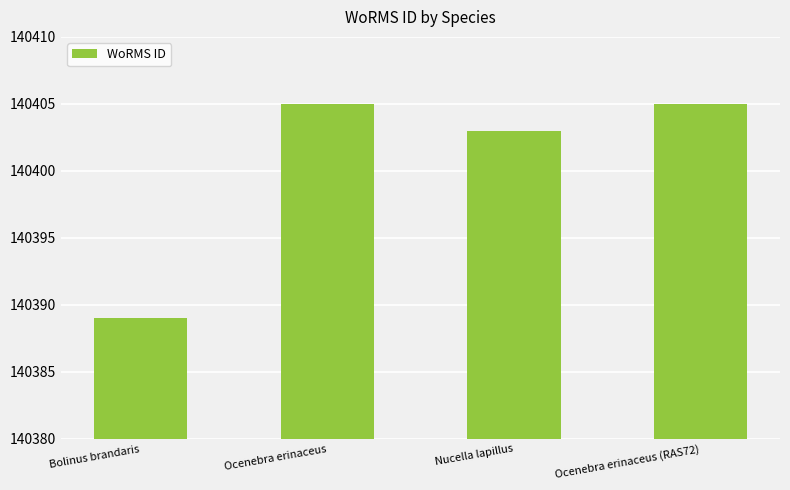

What is the difference between the values at Ocenebra erinaceus (RAS72) and Bolinus brandaris?

16